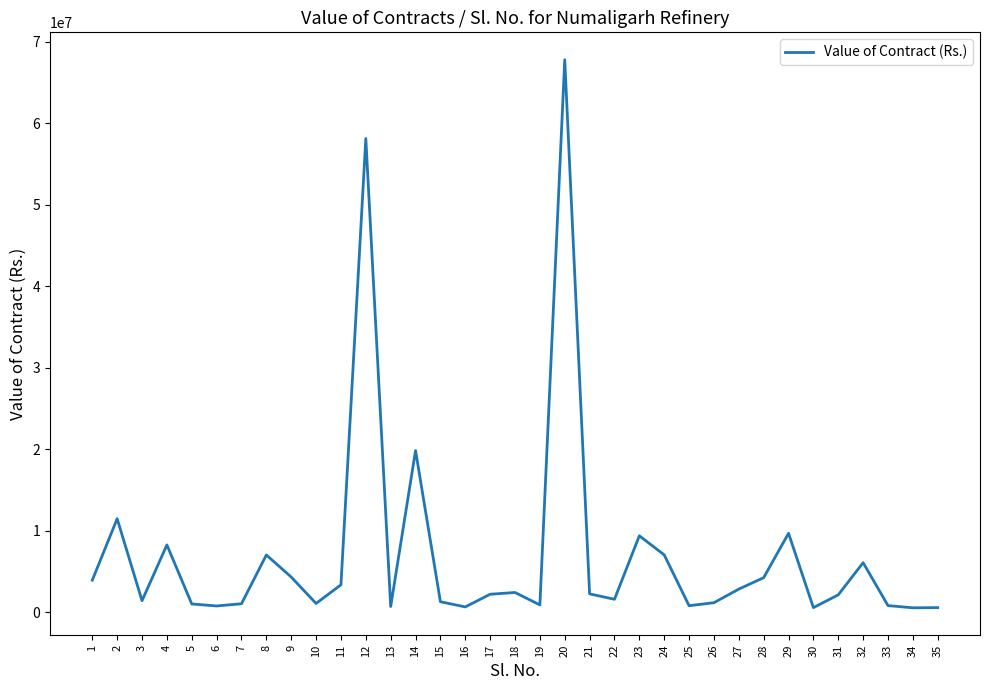

The value at 14 is 19829560.0. True or false?

True